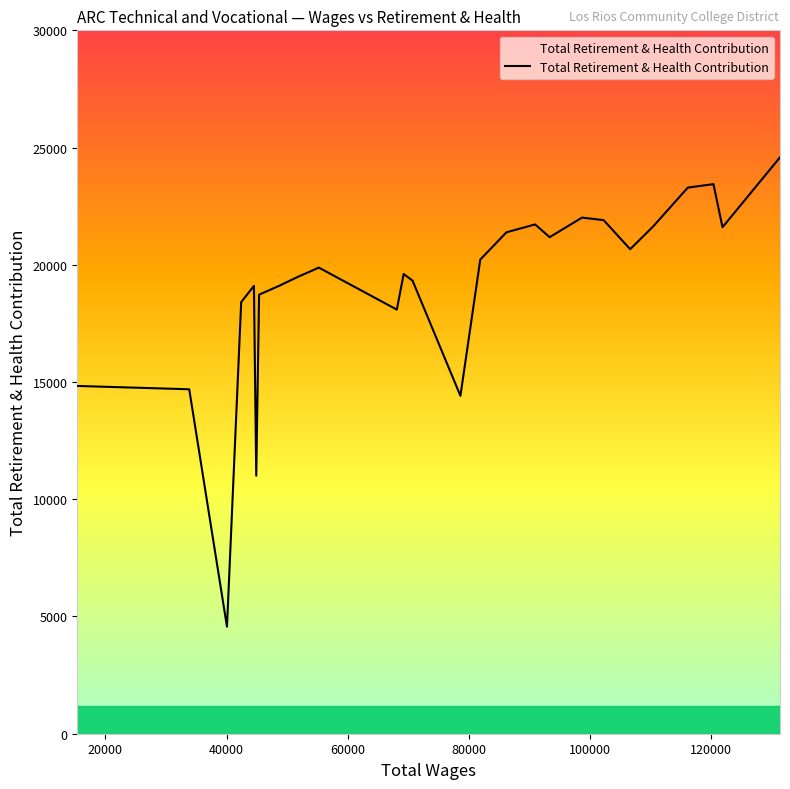

What is the difference between the maximum and minimum values?

20019